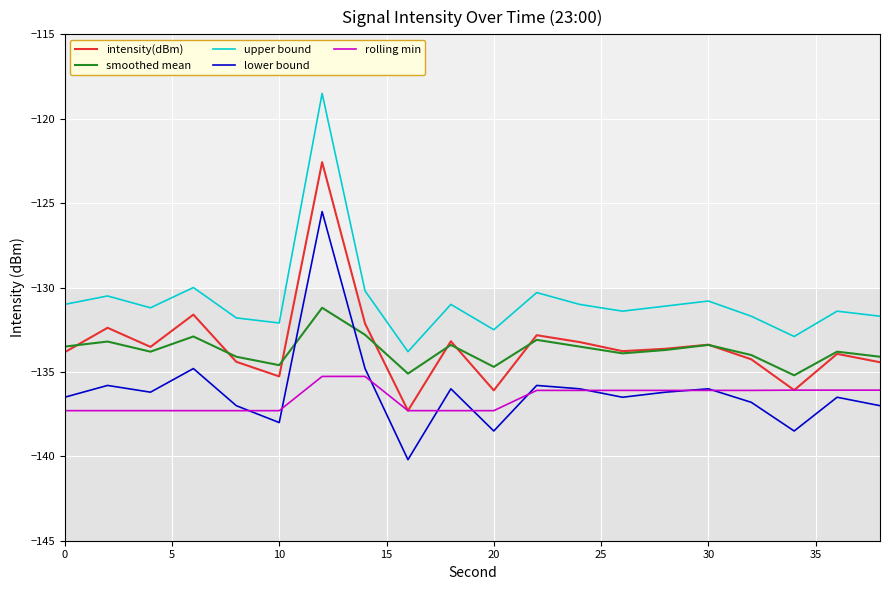

True or false: upper bound and lower bound cross at least once.

False